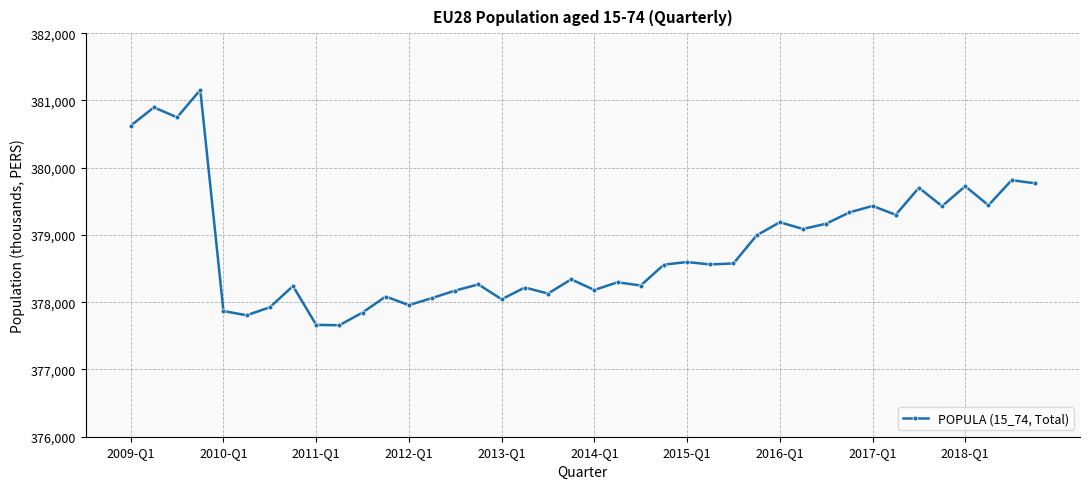

What is the maximum value shown in the chart?

381156.4